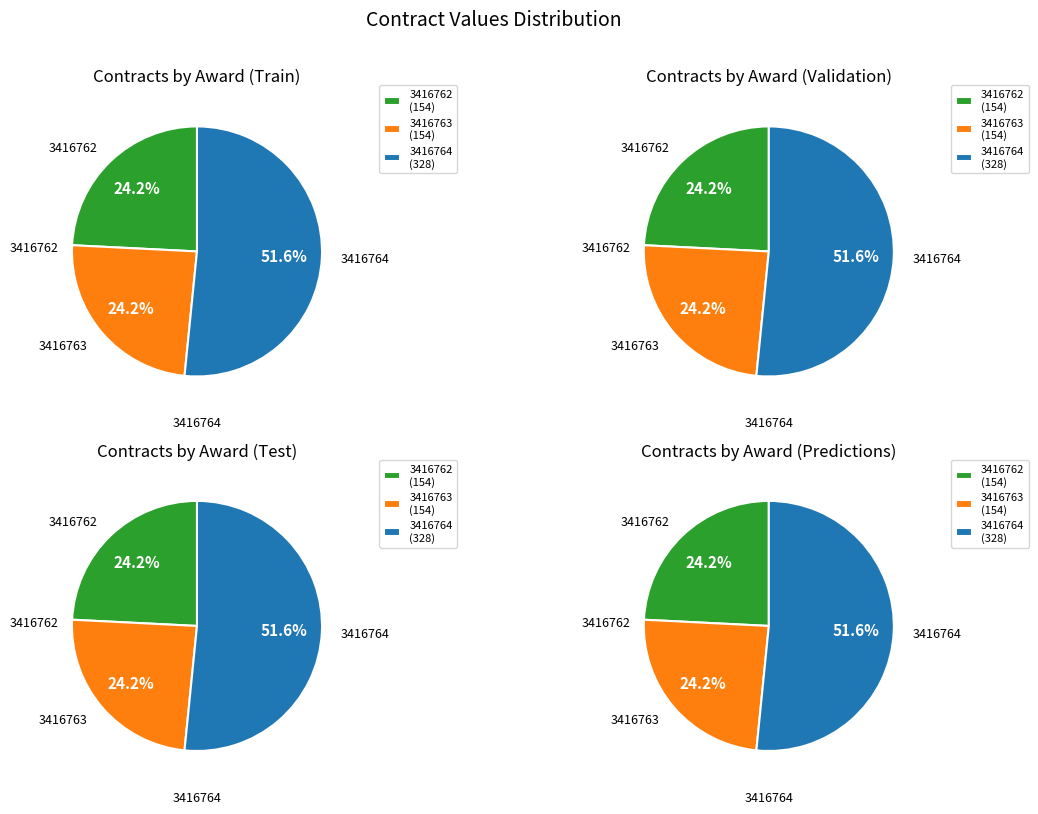

The 3416763 slice represents 16% of the pie. True or false?

False